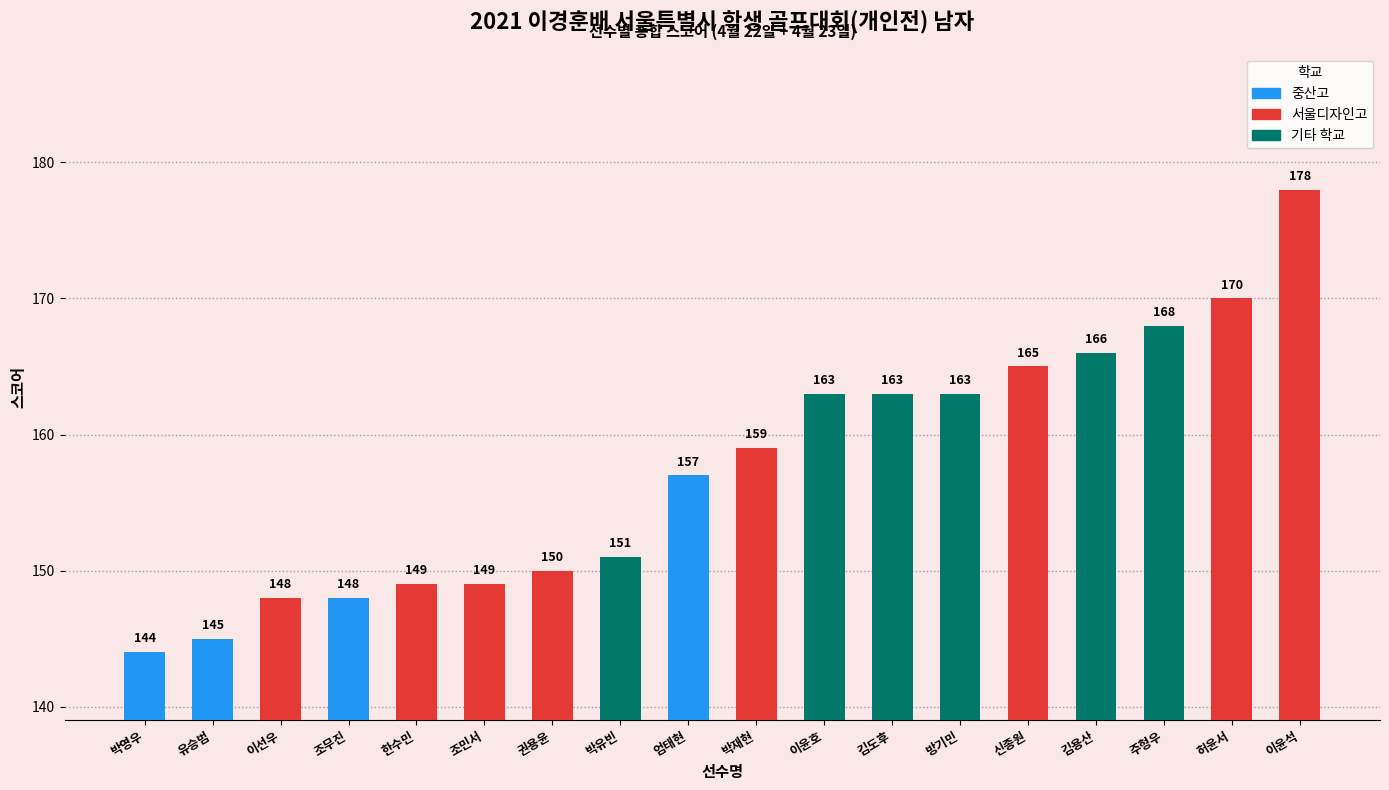

What is the smallest value displayed?

144